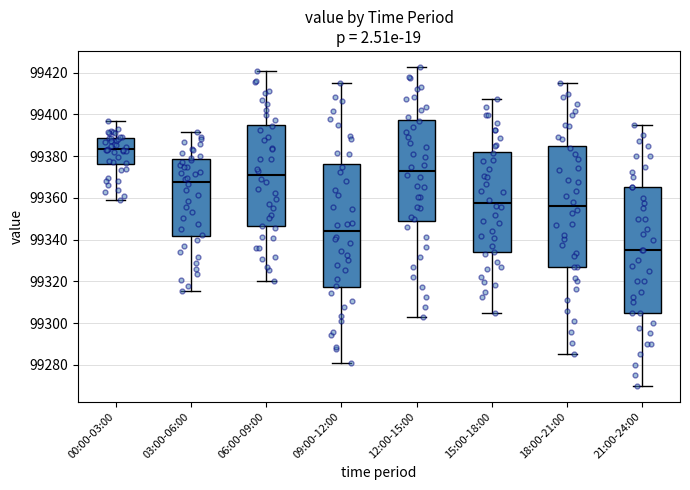

Reading left to right, read every box against the y-axis: the position of its median line, the range the box covers, and the ends of its whiskers. The values are not printed on the chart, so give them approximately, as read against the axis.

00:00-03:00: median 99384, box 99376 to 99388, whiskers 99358 to 99396
03:00-06:00: median 99368, box 99342 to 99378, whiskers 99316 to 99392
06:00-09:00: median 99372, box 99346 to 99396, whiskers 99320 to 99420
09:00-12:00: median 99344, box 99318 to 99376, whiskers 99282 to 99416
12:00-15:00: median 99372, box 99350 to 99398, whiskers 99302 to 99422
15:00-18:00: median 99358, box 99334 to 99382, whiskers 99306 to 99408
18:00-21:00: median 99356, box 99326 to 99386, whiskers 99286 to 99416
21:00-24:00: median 99336, box 99306 to 99366, whiskers 99270 to 99396